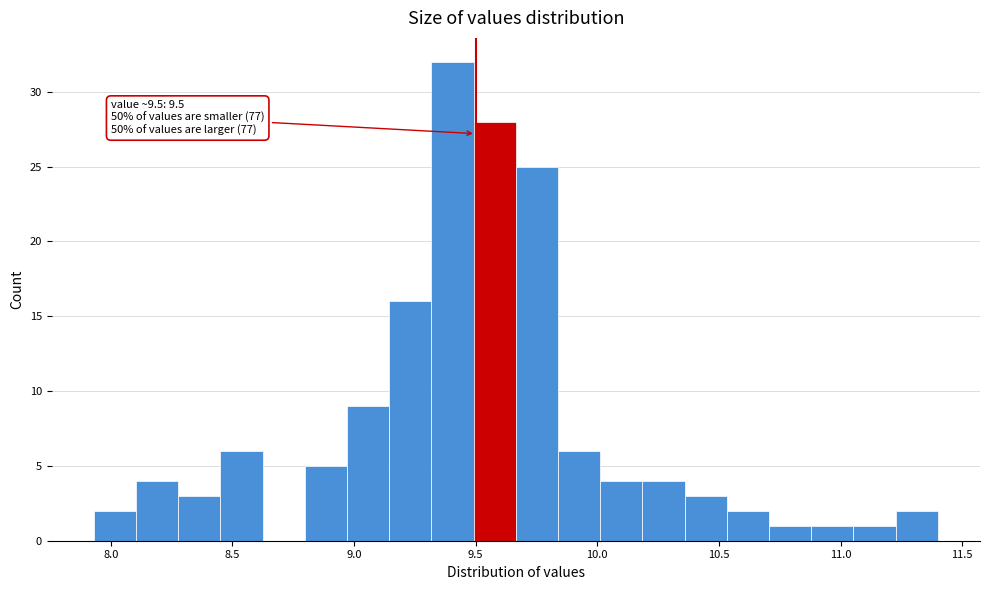

Around what value on the x-axis is the tallest bar? Give the approximate position of its centre, as read against the axis.

9.40